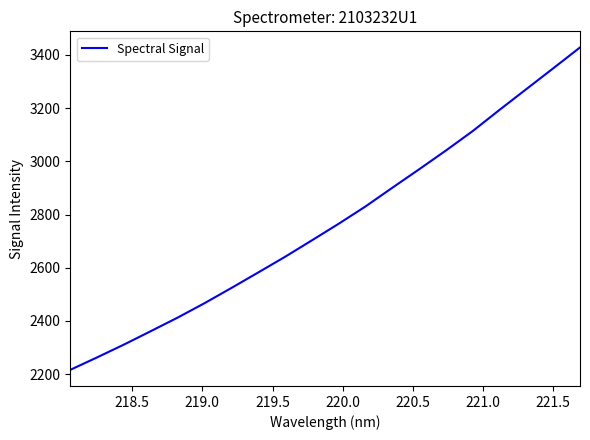

What is the smallest value displayed?

2216.2